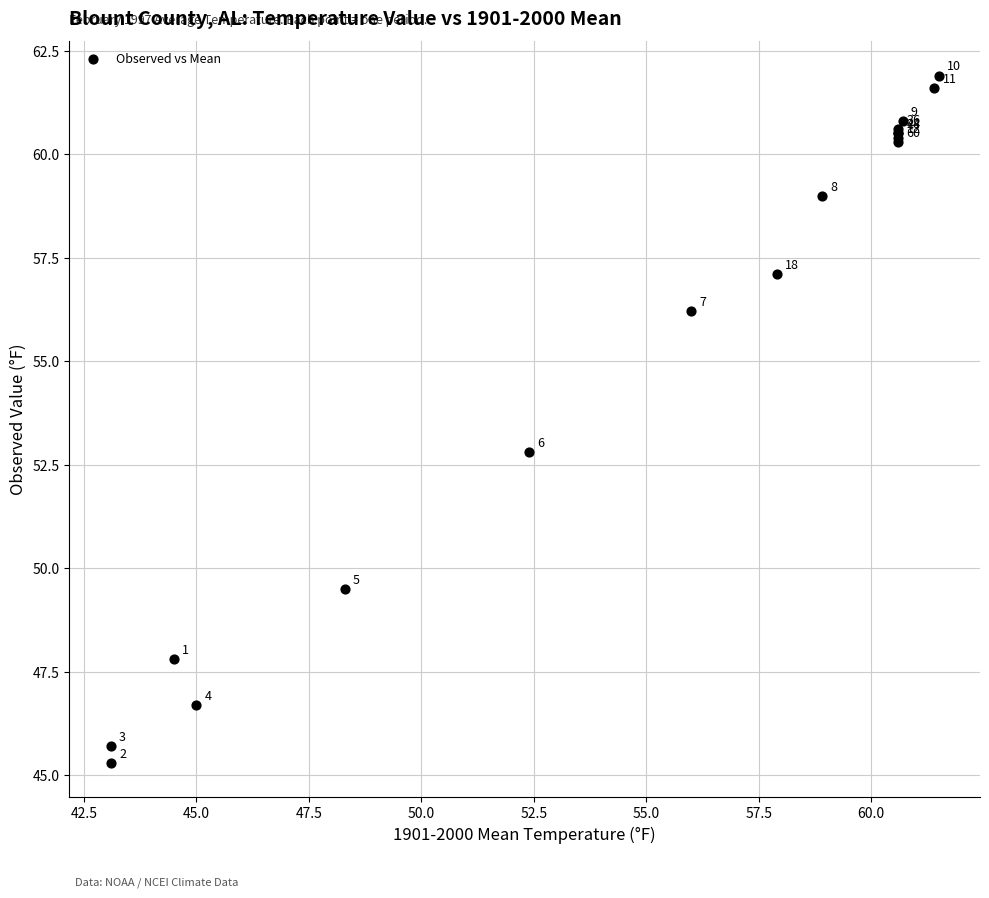

What Y value in the scatter plot is closest to 53?

52.8